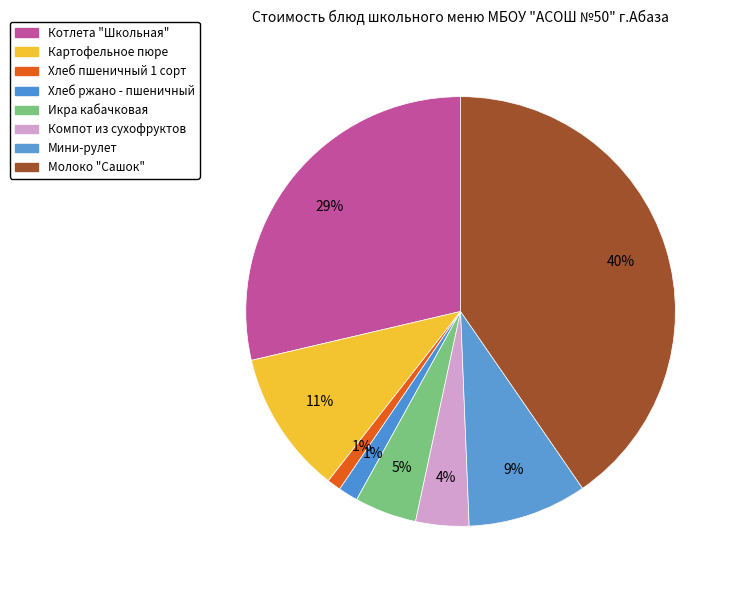

What is the change in value from Картофельное пюре to Компот из сухофруктов?

-7.6